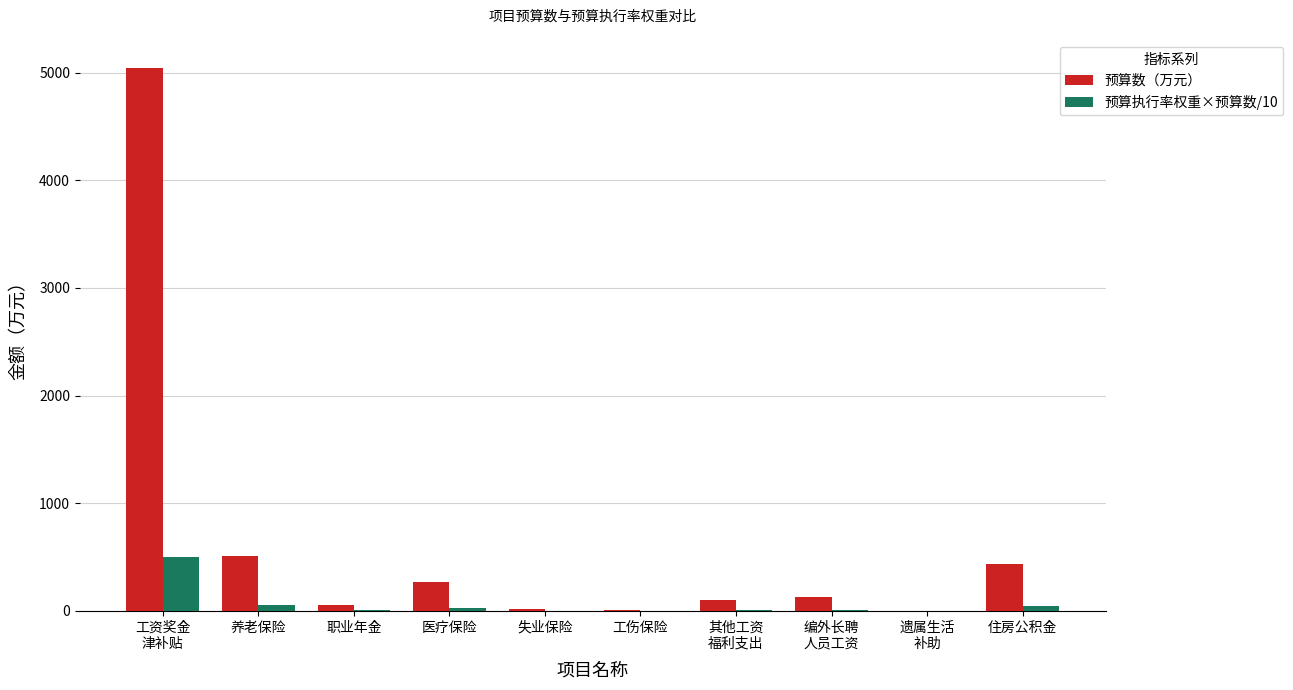

Which series has the widest spread of values?

预算数（万元）